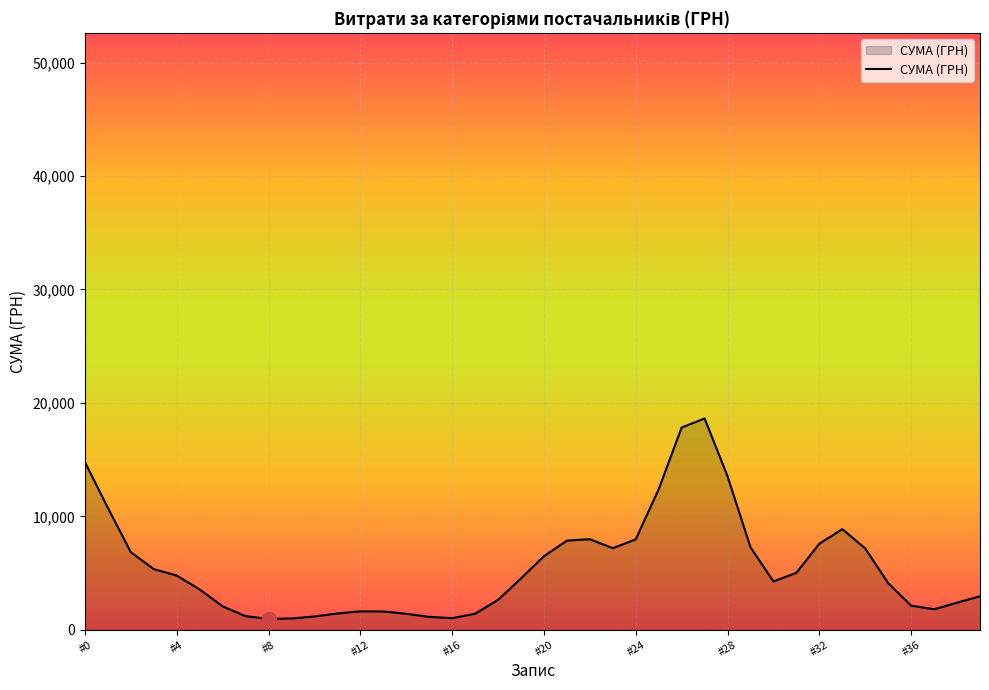

What is the maximum value shown in the chart?

18631.6